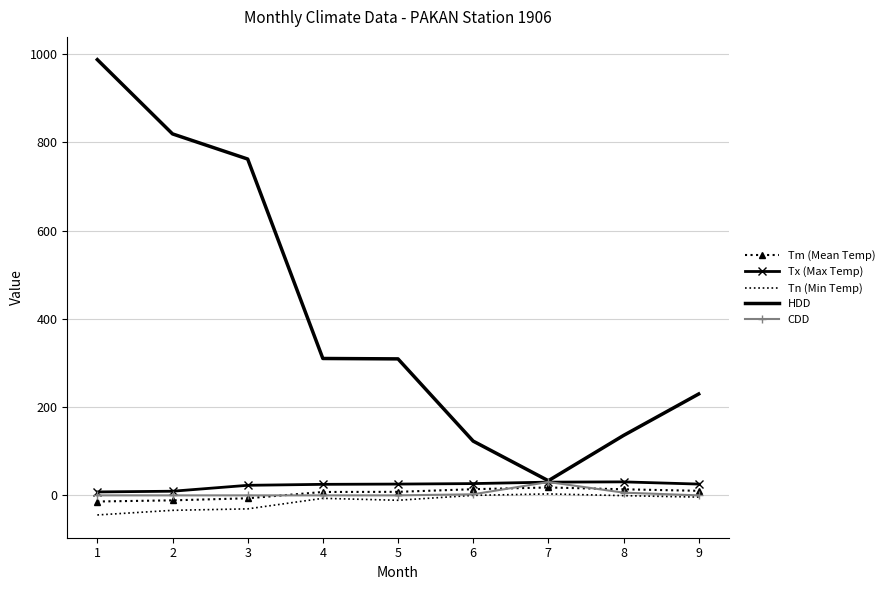

Between 1 and 6, which series saw the biggest shift?

HDD